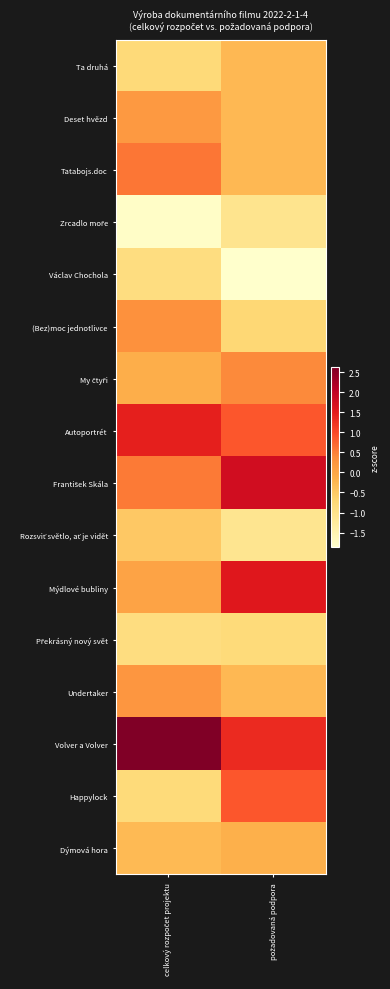

Which label corresponds to the smallest value in the chart?

požadovaná podpora